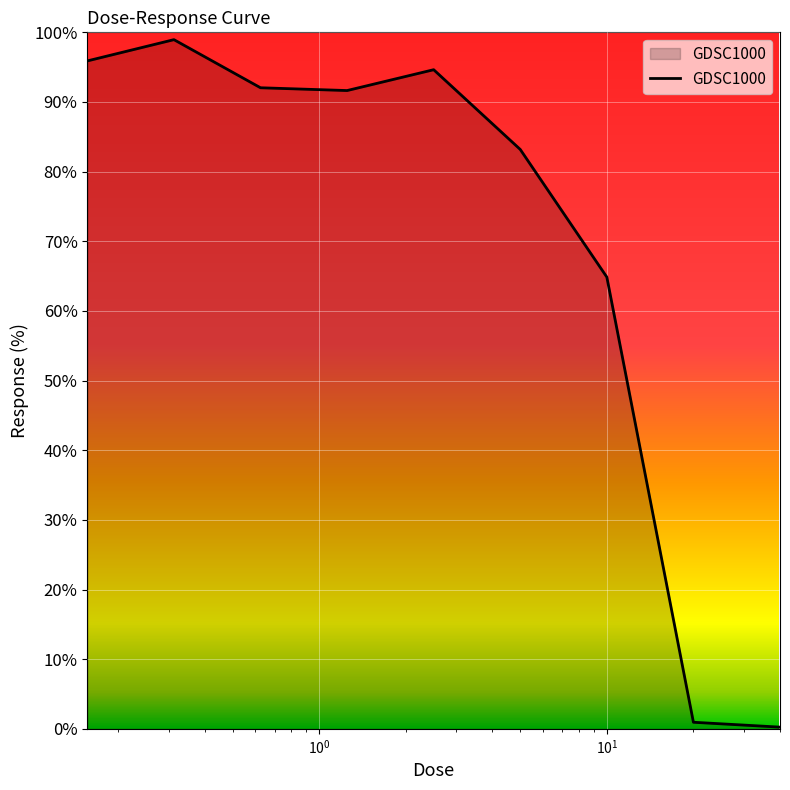

What is the greatest value displayed?

98.9